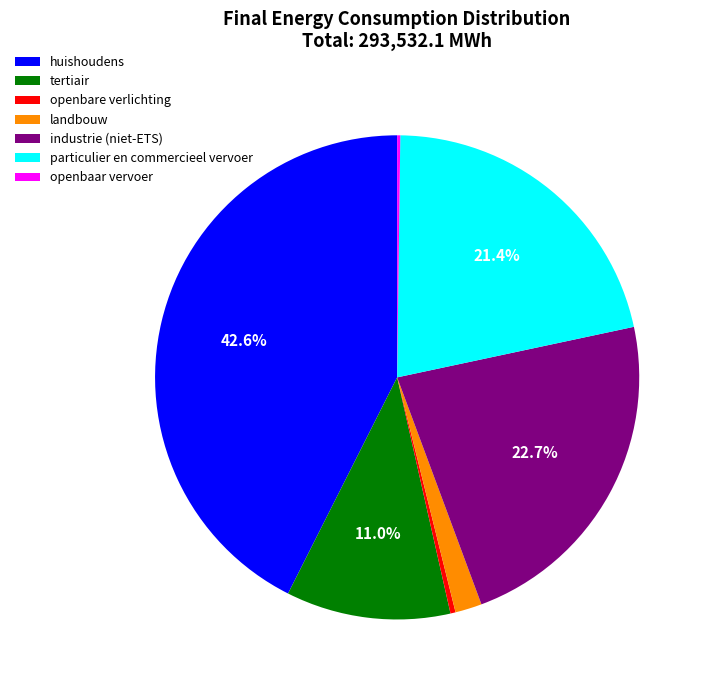

Which slice is the largest?

huishoudens